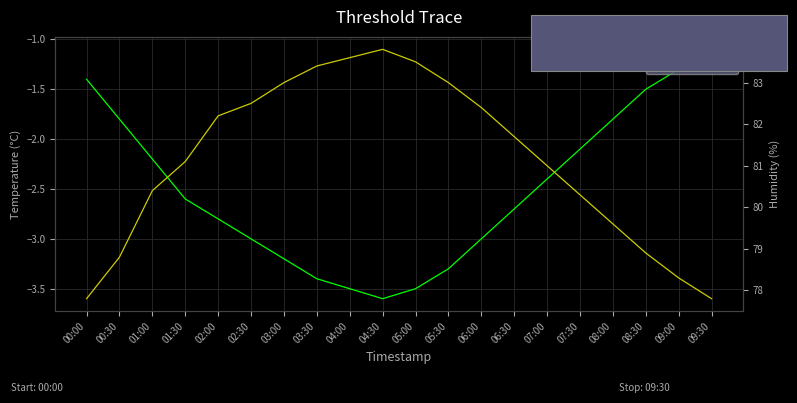

At which category does humidity reach its first local peak?

04:30